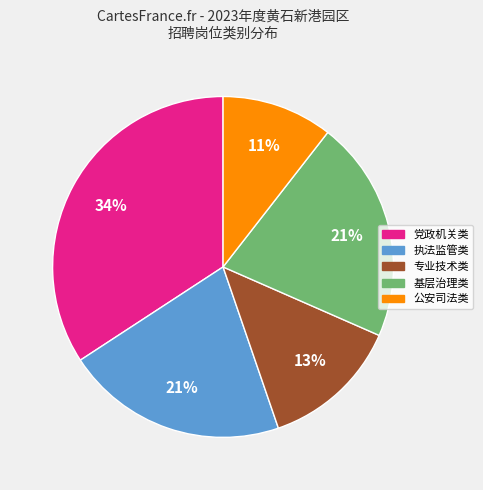

Is there a majority slice in this chart?

No